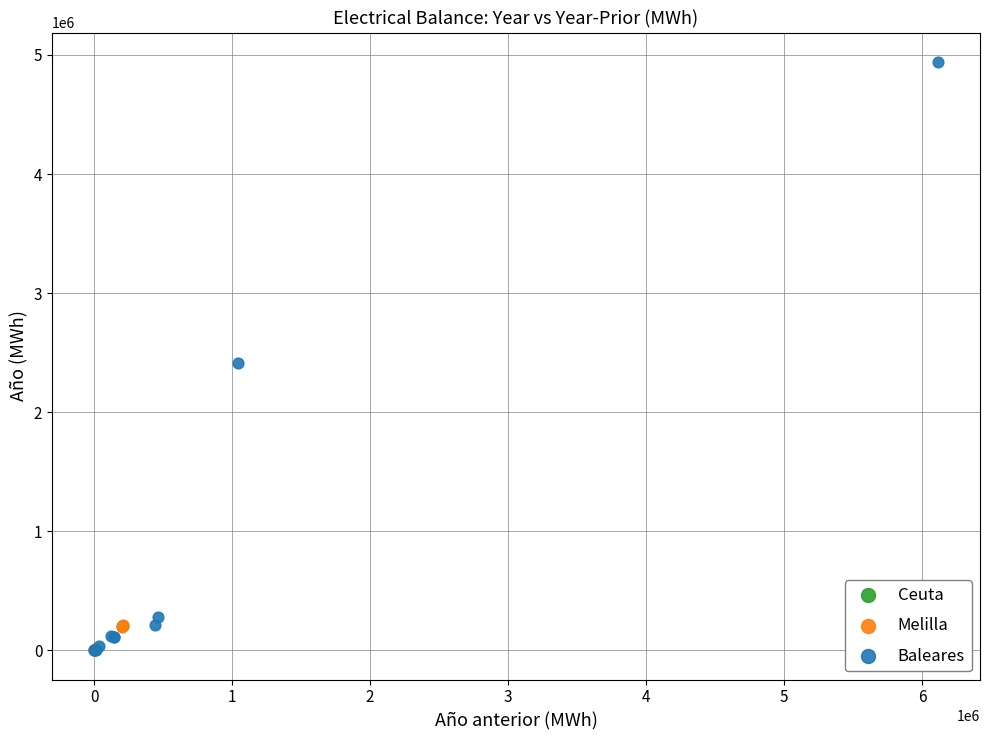

Which series reaches the maximum Y coordinate?

Baleares